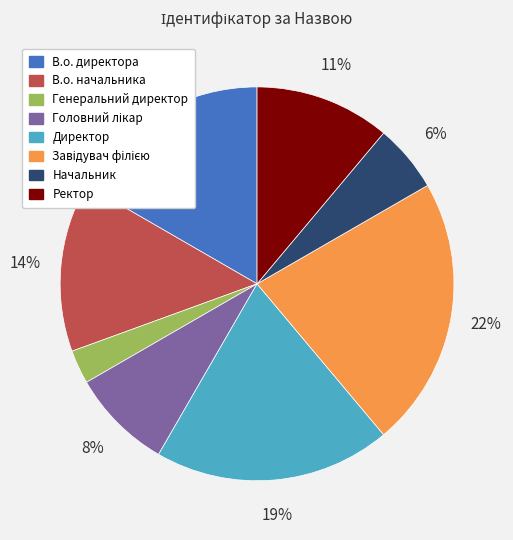

To the nearest percent, what is the average slice percentage?

12%